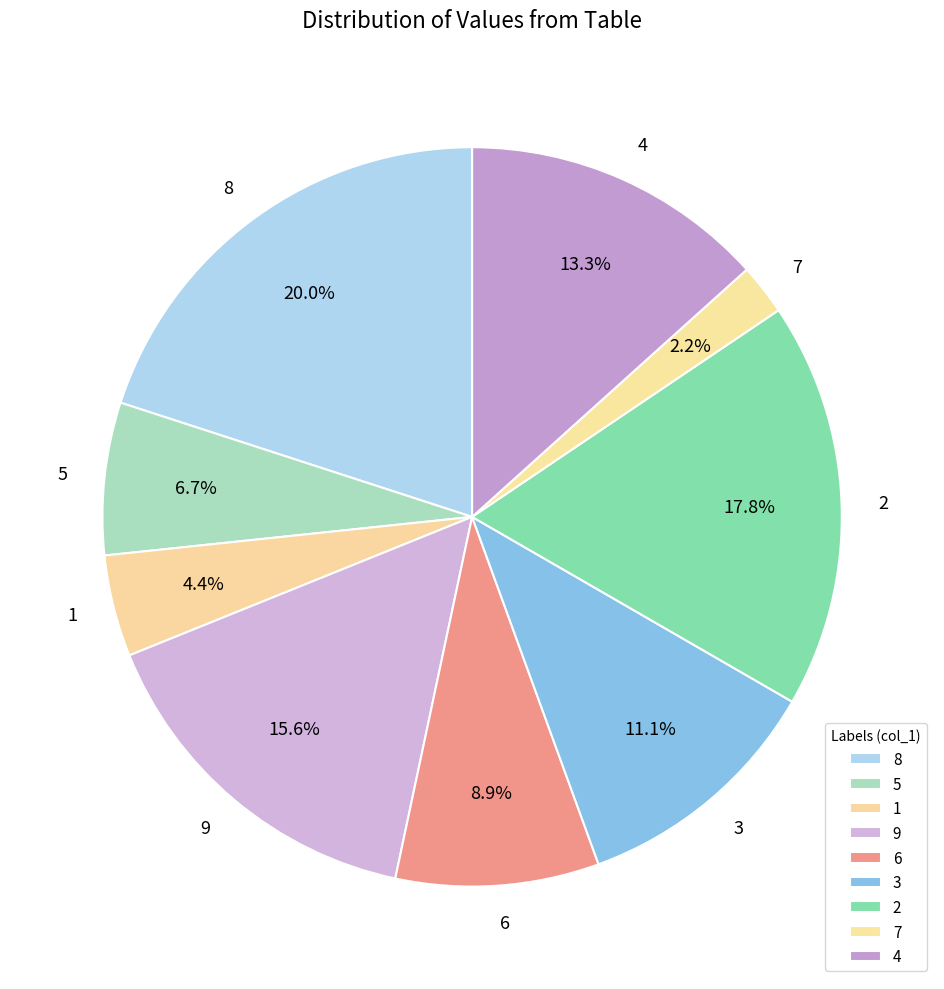

What is the largest slice in the pie chart?

8